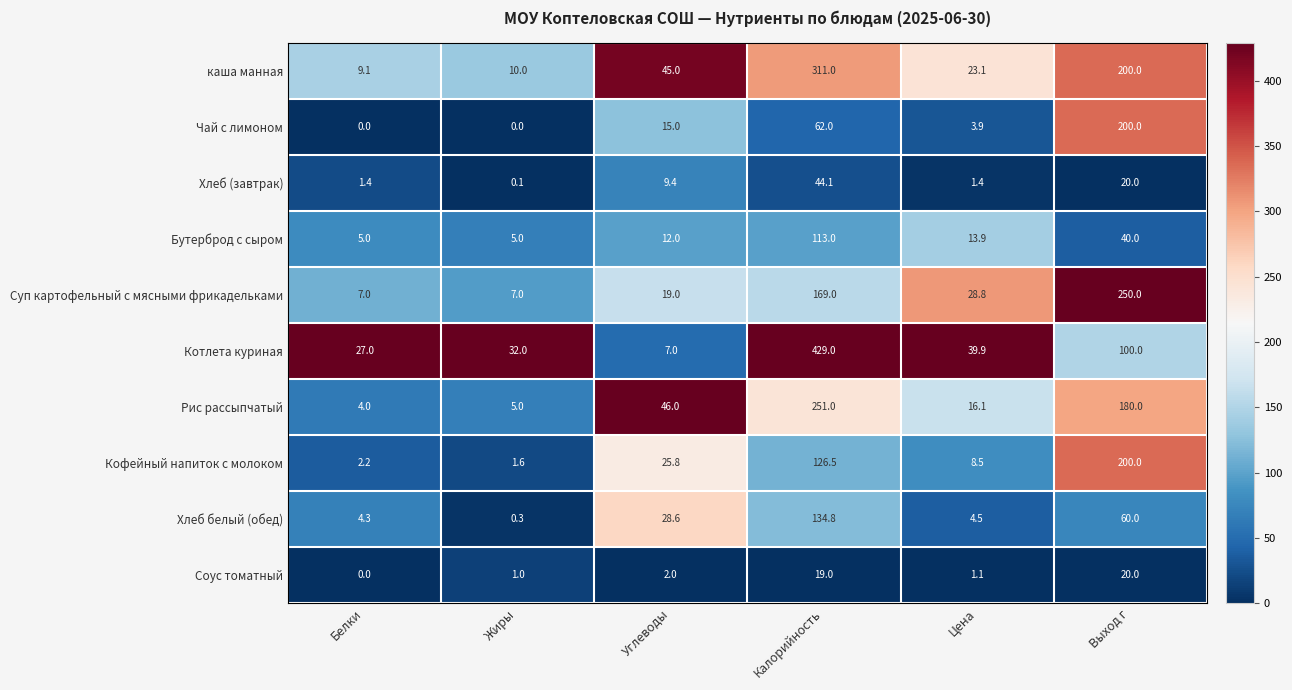

Is it true that Соус томатный equals 2.0 at Углеводы?

True